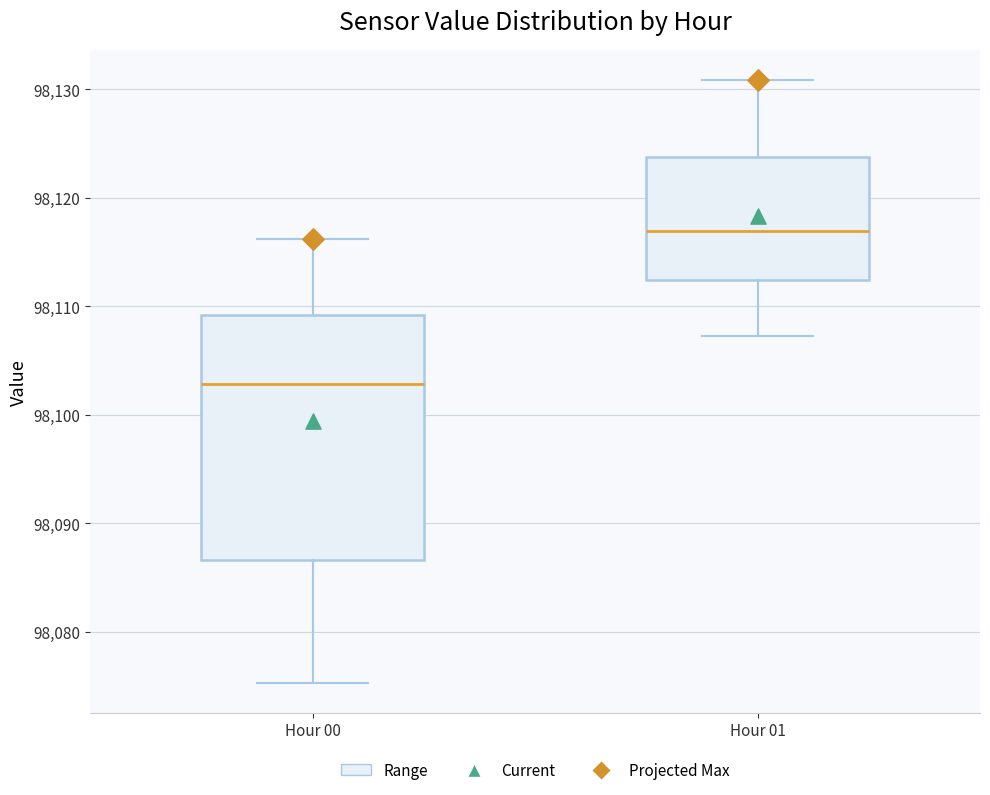

Which box is the tallest, from its lower edge to its upper edge?

Hour 00